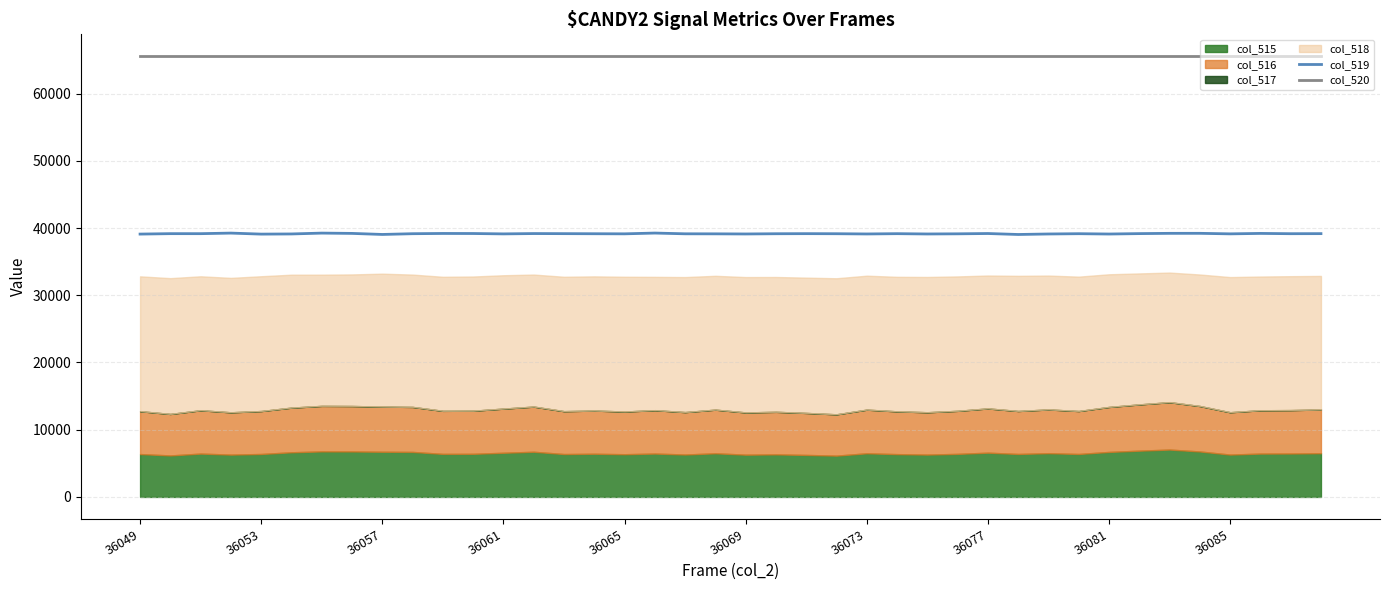

True or false: col_520 and col_519 intersect in this chart.

False